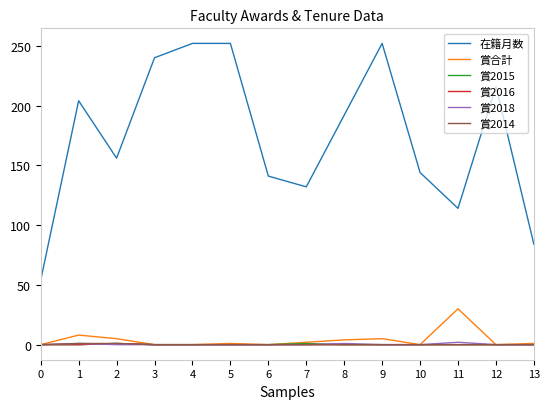

What is the maximum value for 在籍月数?

252